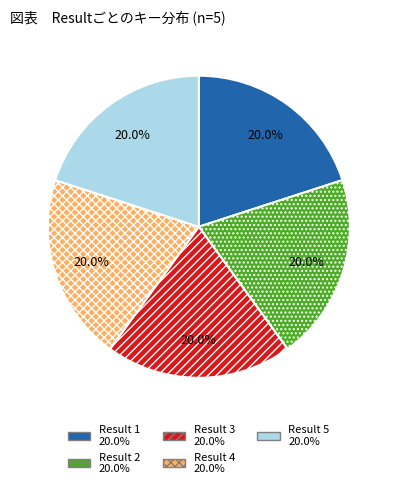

To the nearest percent, what is the average slice percentage?

20%